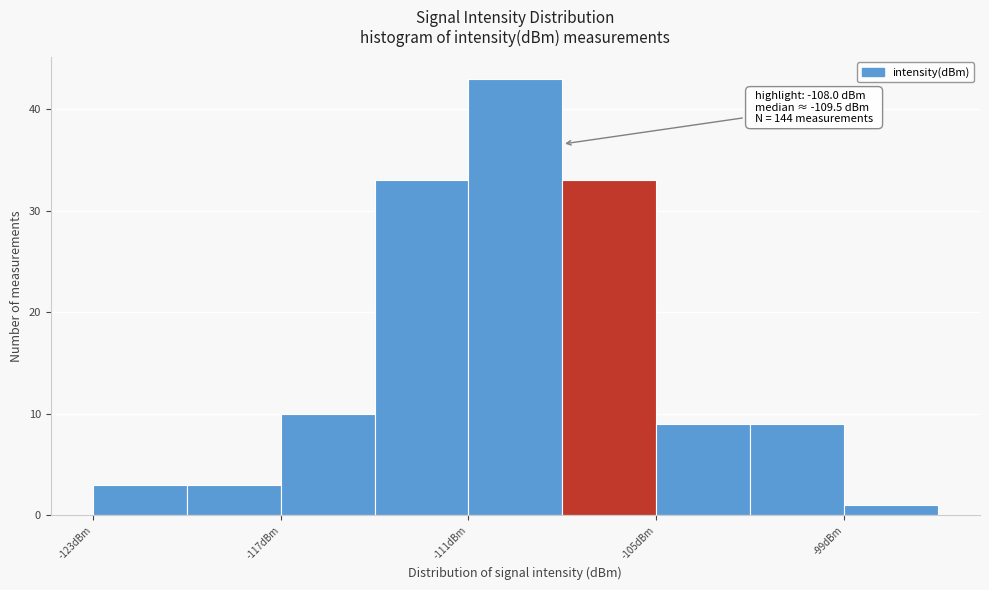

Read against the x-axis, roughly where is the centre of the tallest bar?

-109